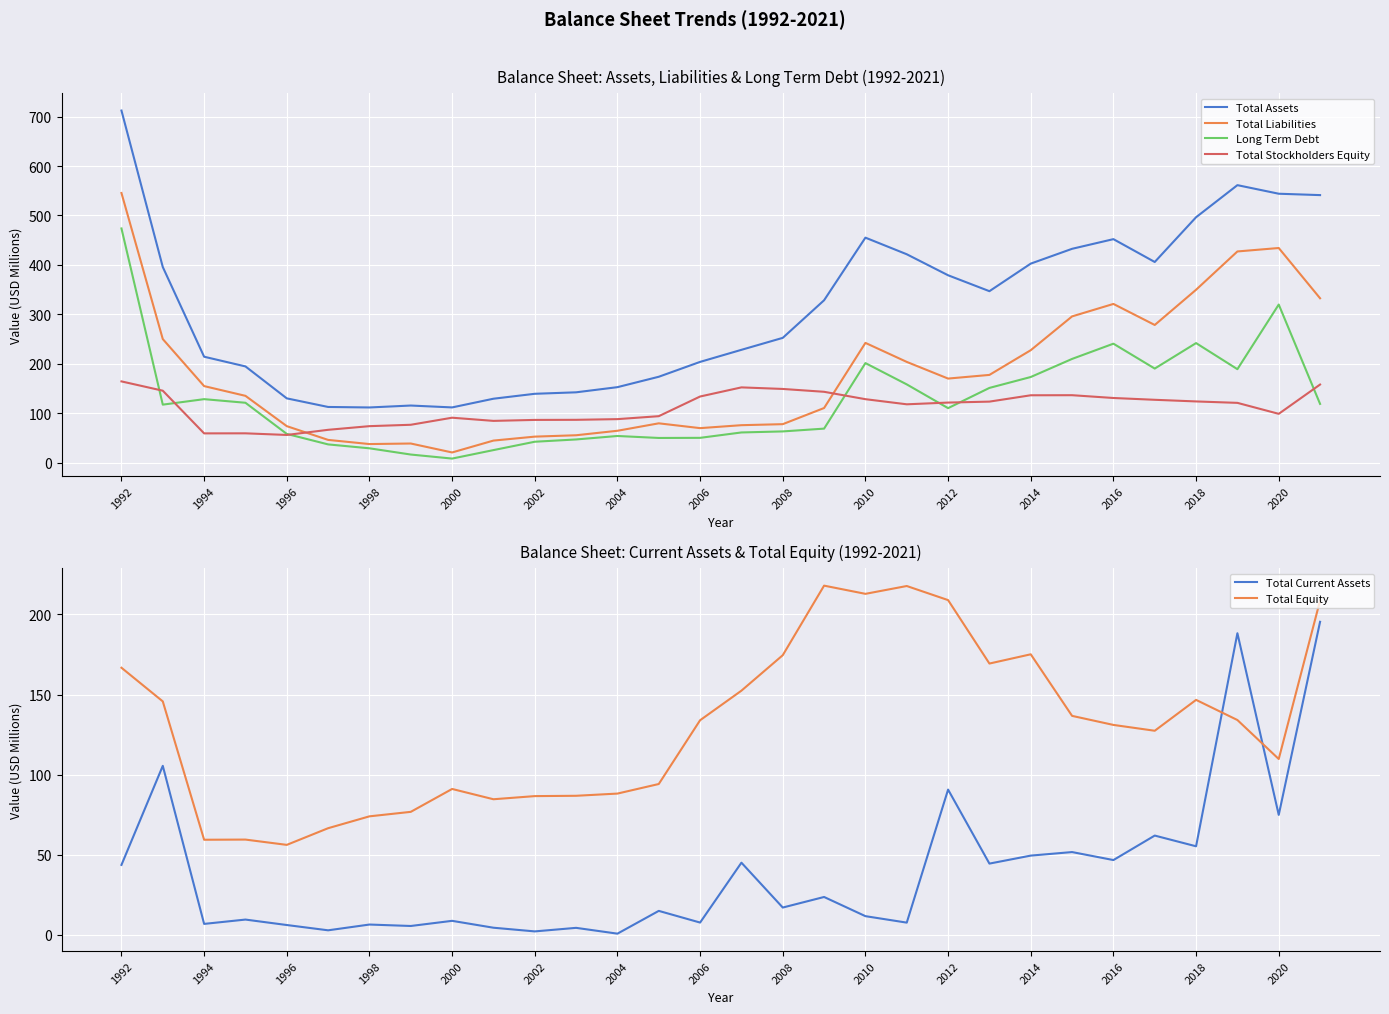

What is the difference between the Total Equity values at 1994 and 2020?

50.4